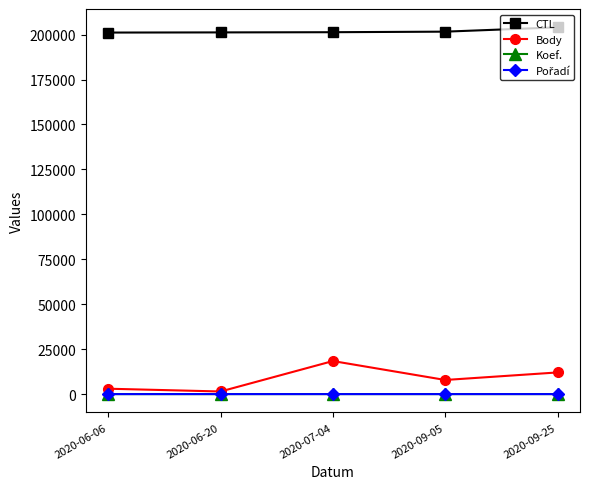

Which series has the largest total across all categories?

CTL